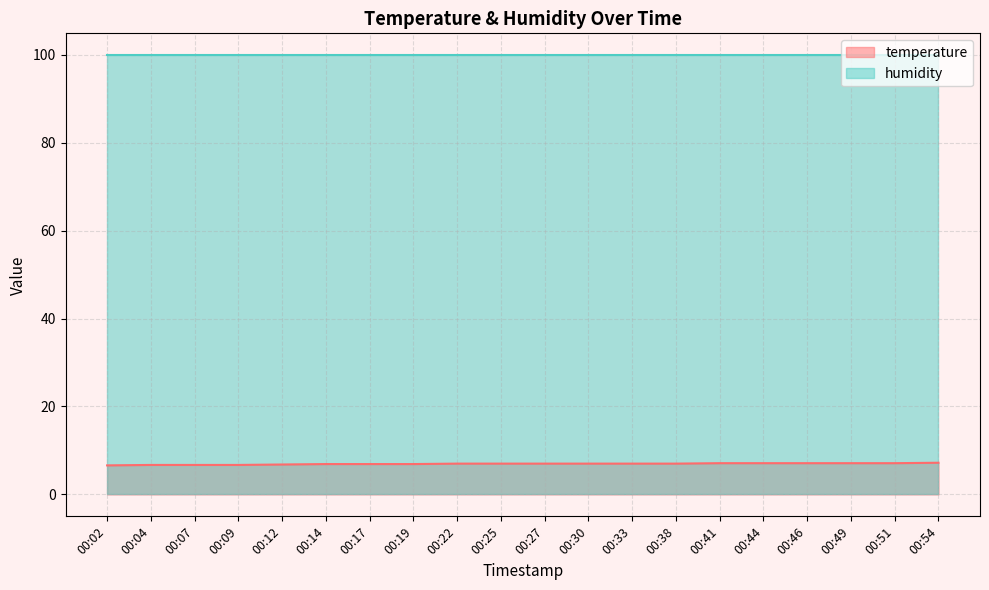

Rank the categories by value from highest to lowest.

00:54, 00:41, 00:44, 00:46, 00:49, 00:51, 00:22, 00:25, 00:27, 00:30, 00:33, 00:38, 00:14, 00:17, 00:19, 00:12, 00:04, 00:07, 00:09, 00:02